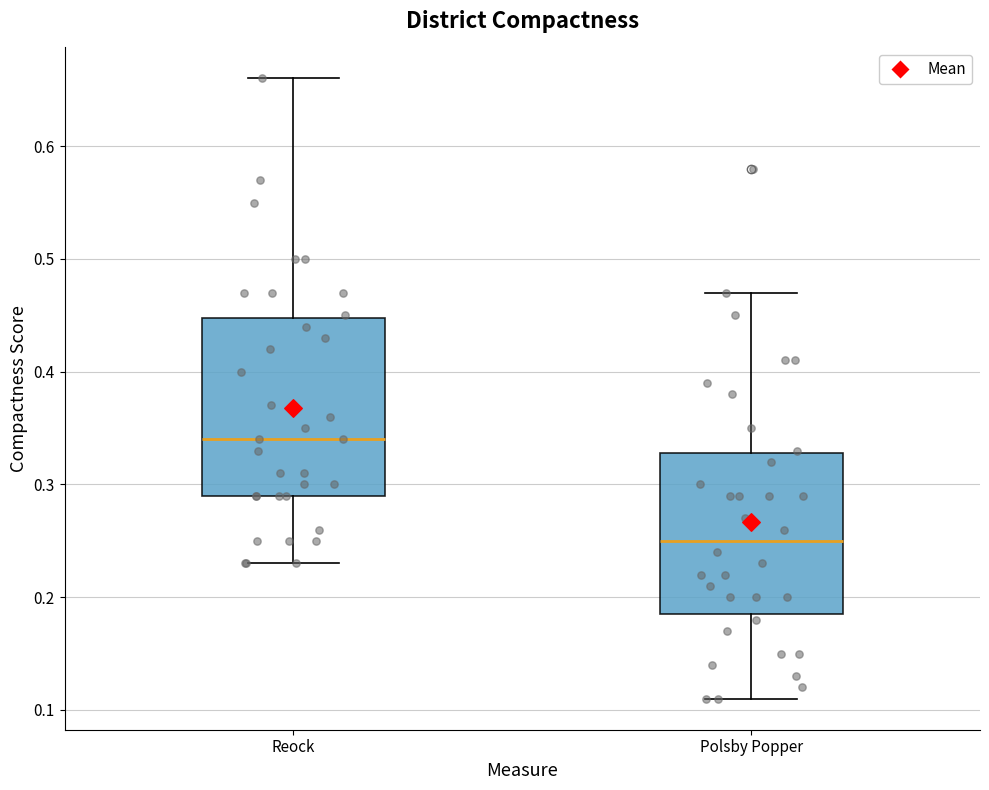

Reading left to right, read every box against the y-axis: the position of its median line, the range the box covers, and the ends of its whiskers. The values are not printed on the chart, so give them approximately, as read against the axis.

Reock: median 0.34, box 0.29 to 0.45, whiskers 0.23 to 0.66
Polsby Popper: median 0.25, box 0.19 to 0.33, whiskers 0.11 to 0.47